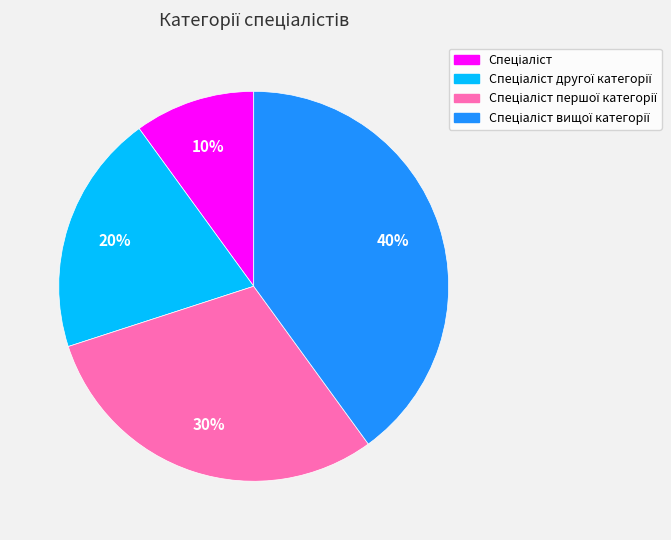

Does any single category account for the majority?

No